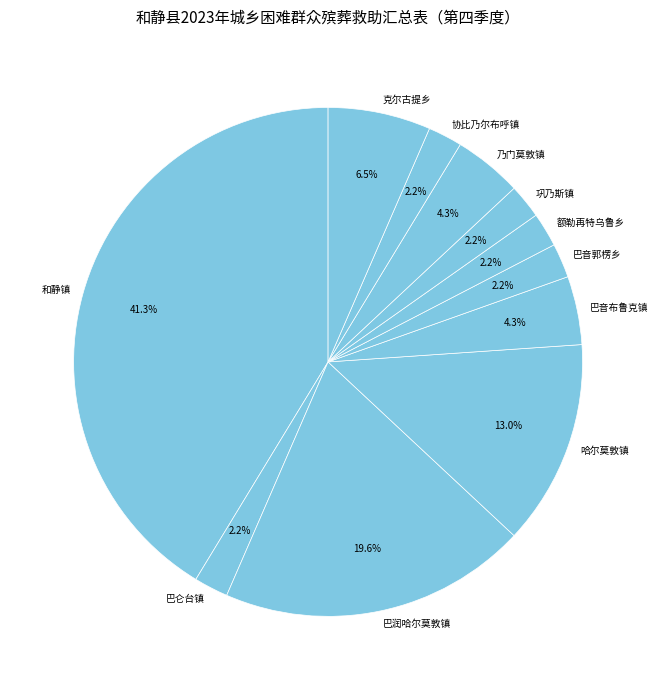

How many slices are in this pie chart?

11